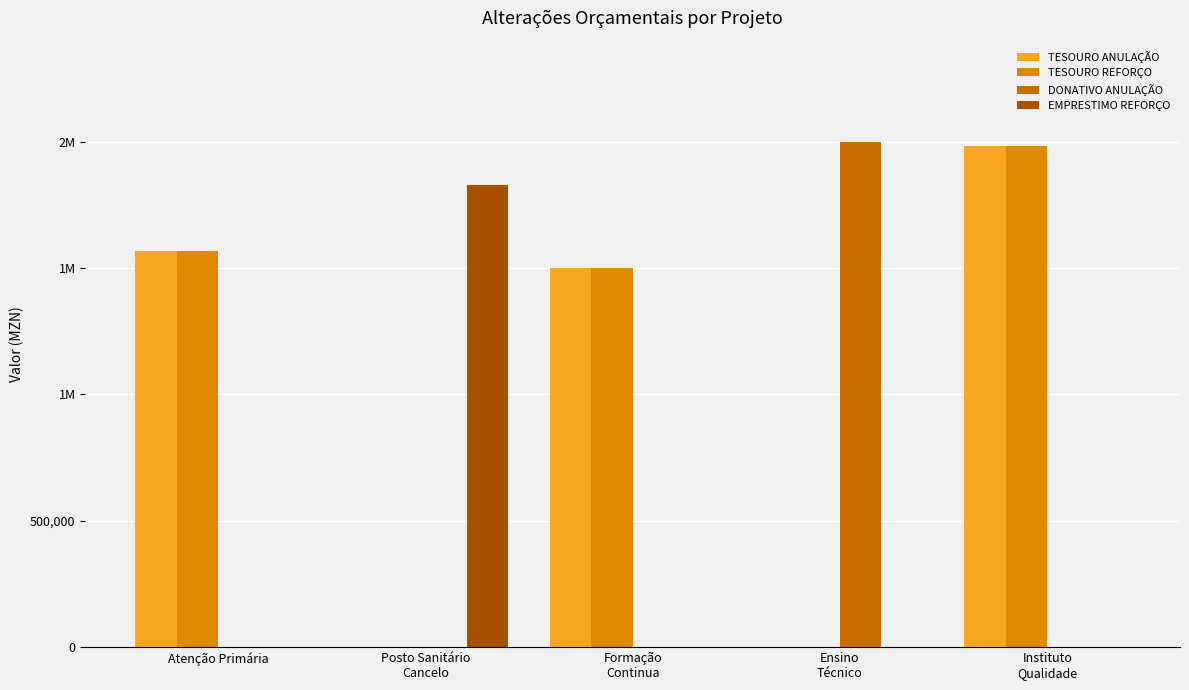

Reading right to left, extract all data points from this chart.

TESOURO ANULAÇÃO: 1983906	0	1500000	0	1567135
TESOURO REFORÇO: 1983906	0	1500000	0	1567135
DONATIVO ANULAÇÃO: 0	2000000	0	0	0
EMPRESTIMO REFORÇO: 0	0	0	1828529	0